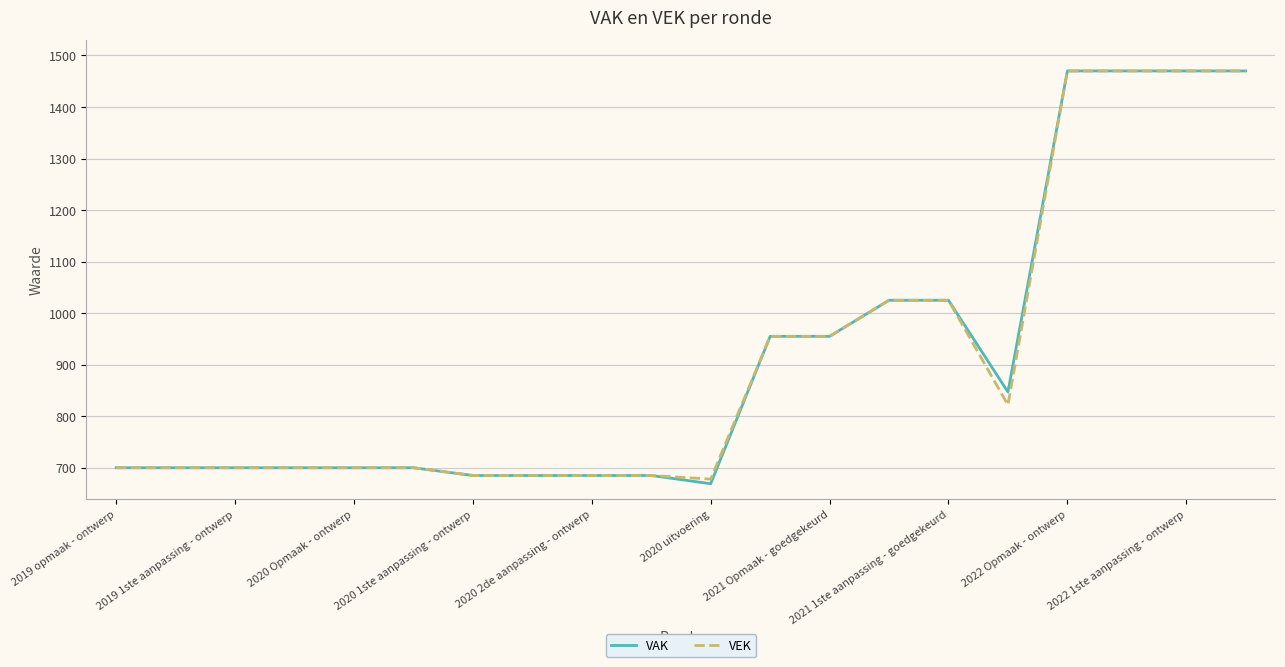

Which series has the largest range (max minus min)?

VAK